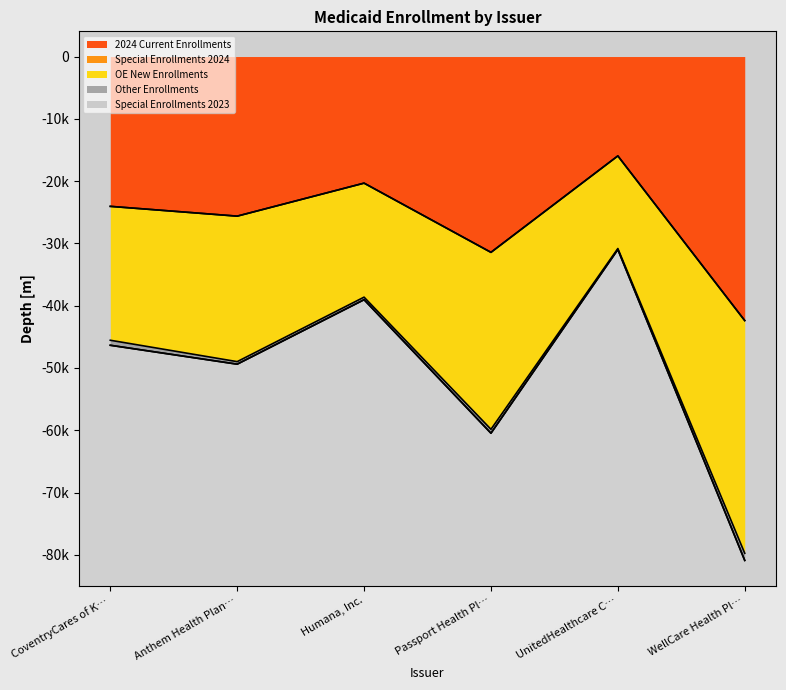

Which series has the largest total across all categories?

2024 Current Enrollments